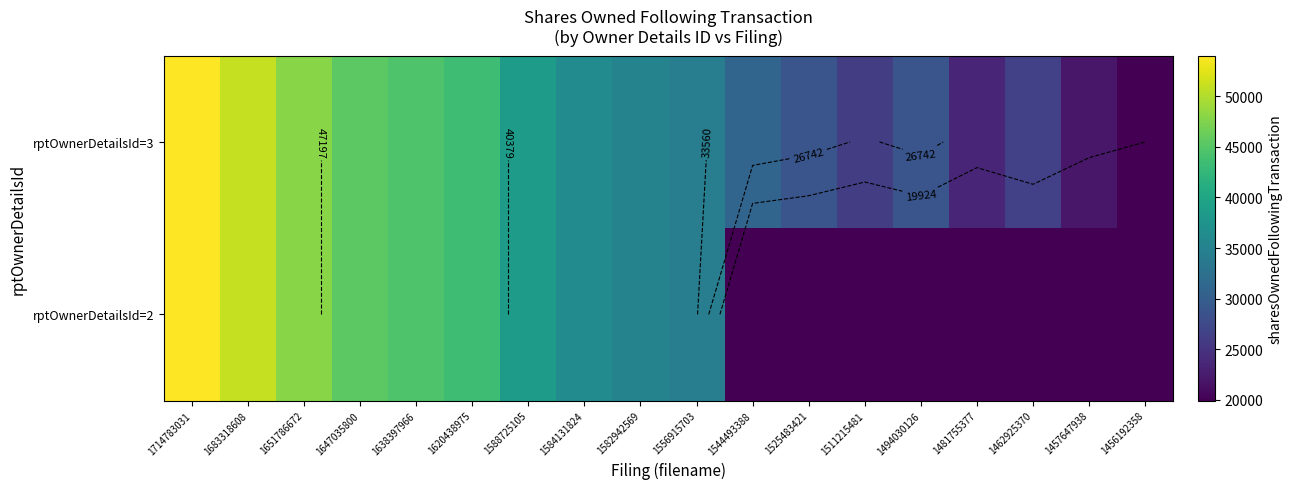

What is the total value across all series at 1638397966?

88954